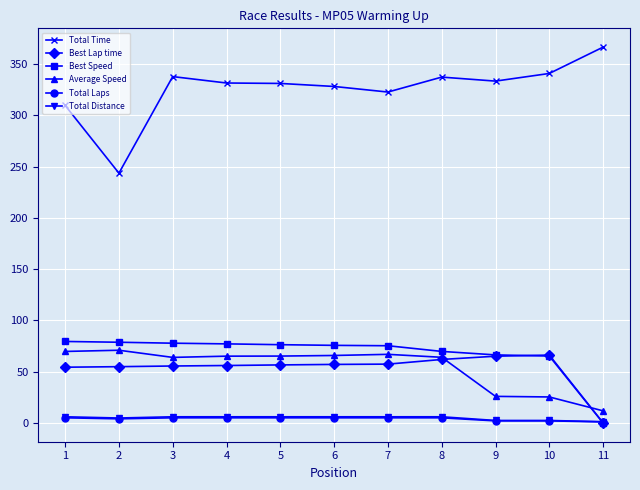

What value does the Total Time series have at 4?

331.6